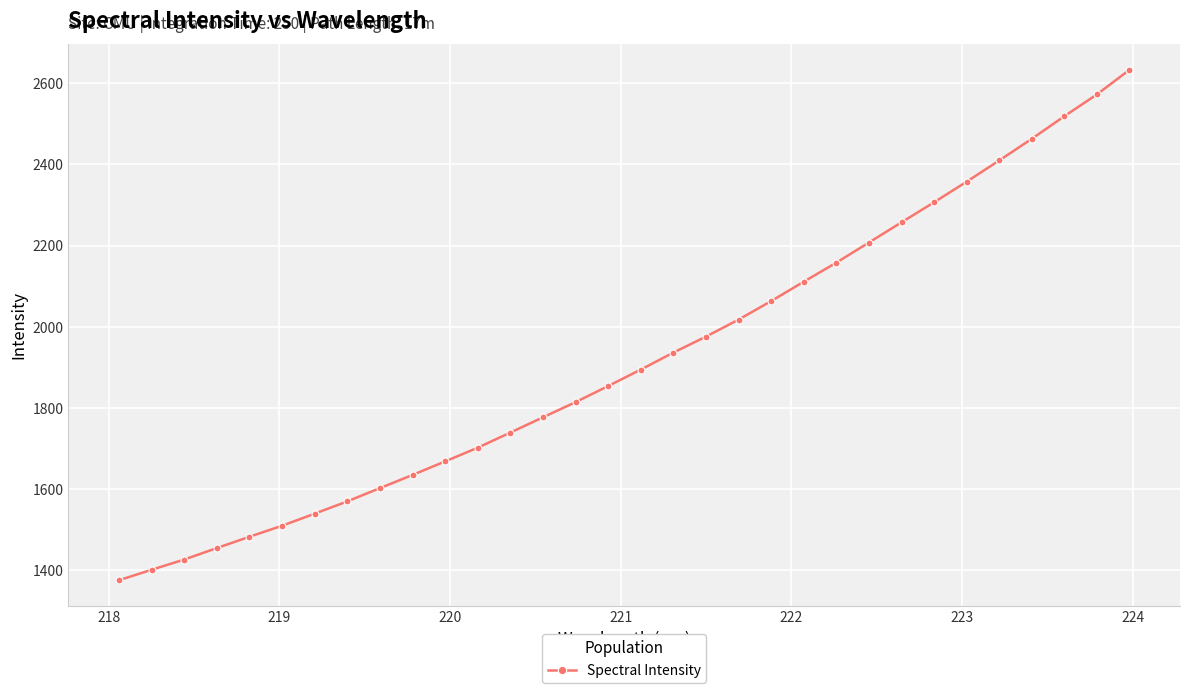

How many lines are shown in the chart?

1